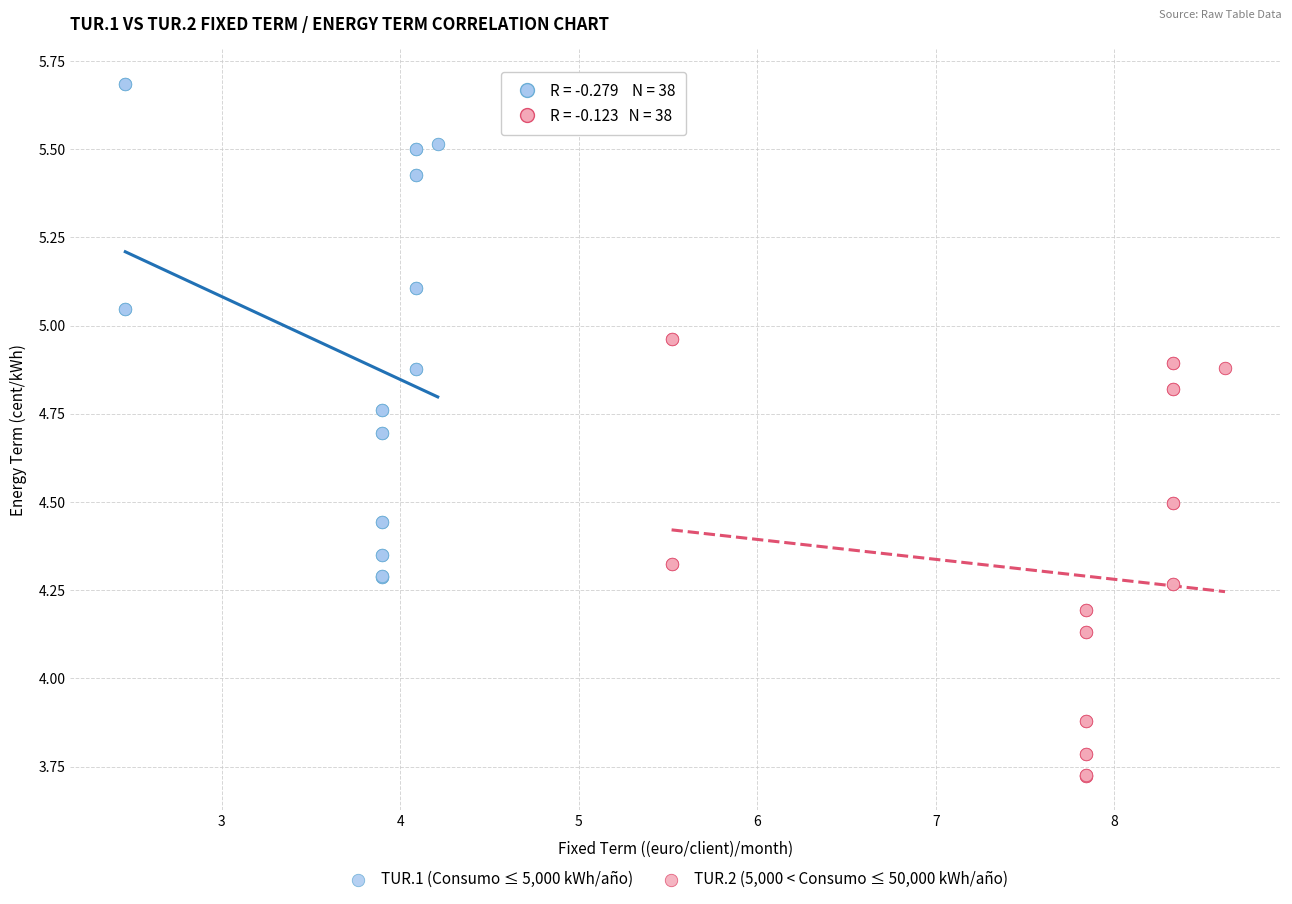

Which series has the widest spread of Y values?

TUR.1 (Consumo ≤ 5,000 kWh/año)